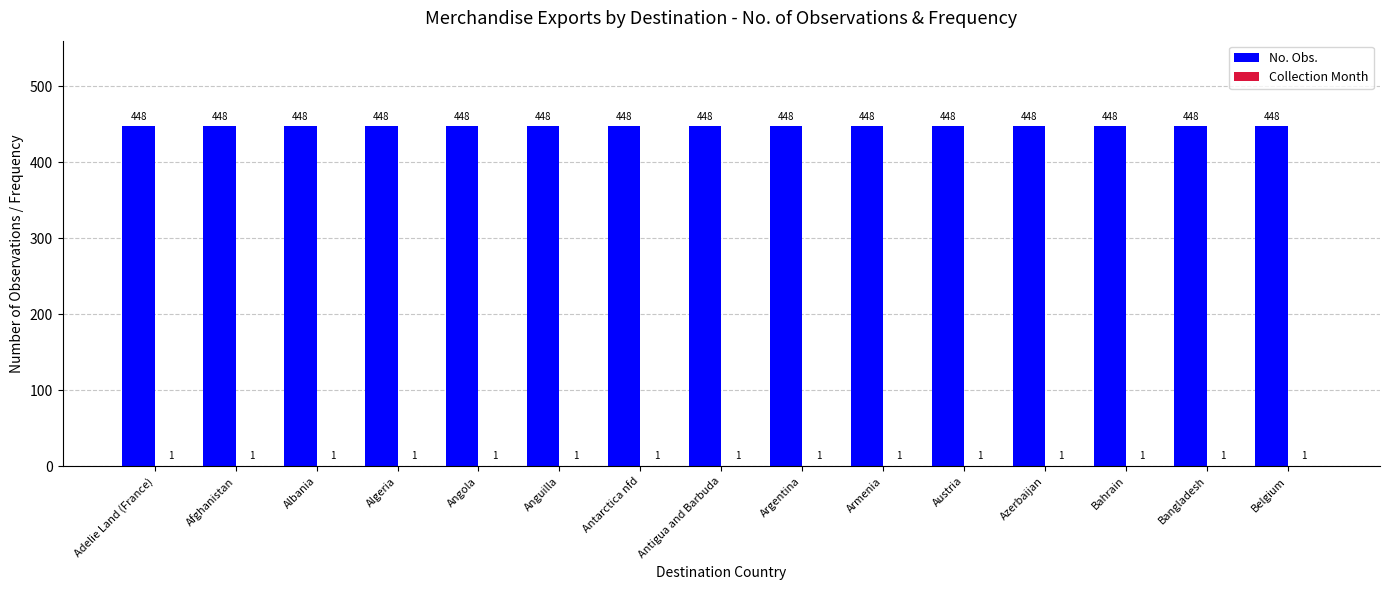

What is the maximum value shown in the chart?

448